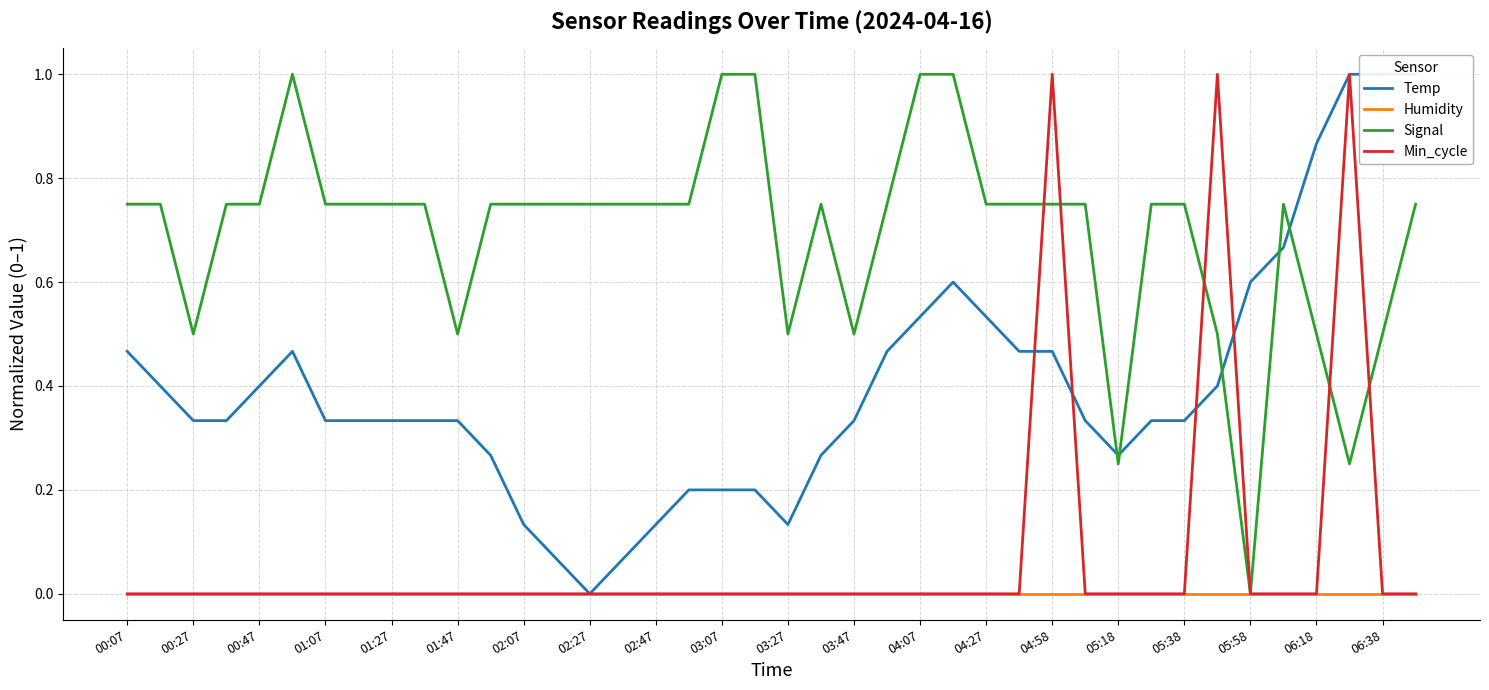

How many values in the Temp series exceed 0?

39